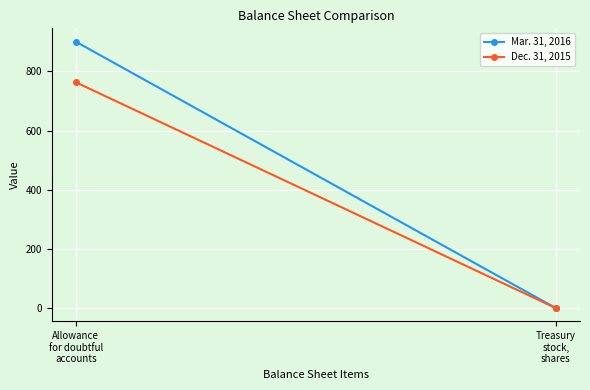

At which category does the chart reach its peak across all series?

Allowance
for doubtful
accounts